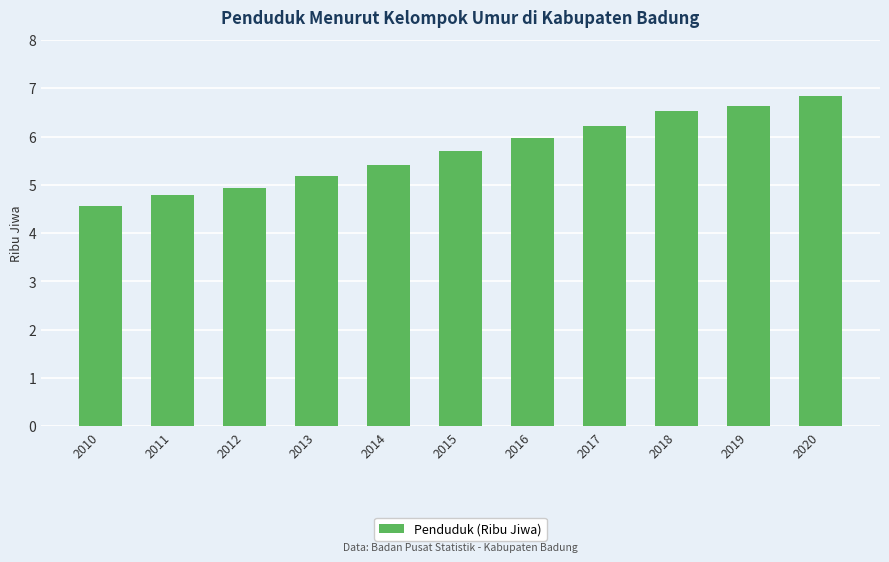

What is the average value?

5.7